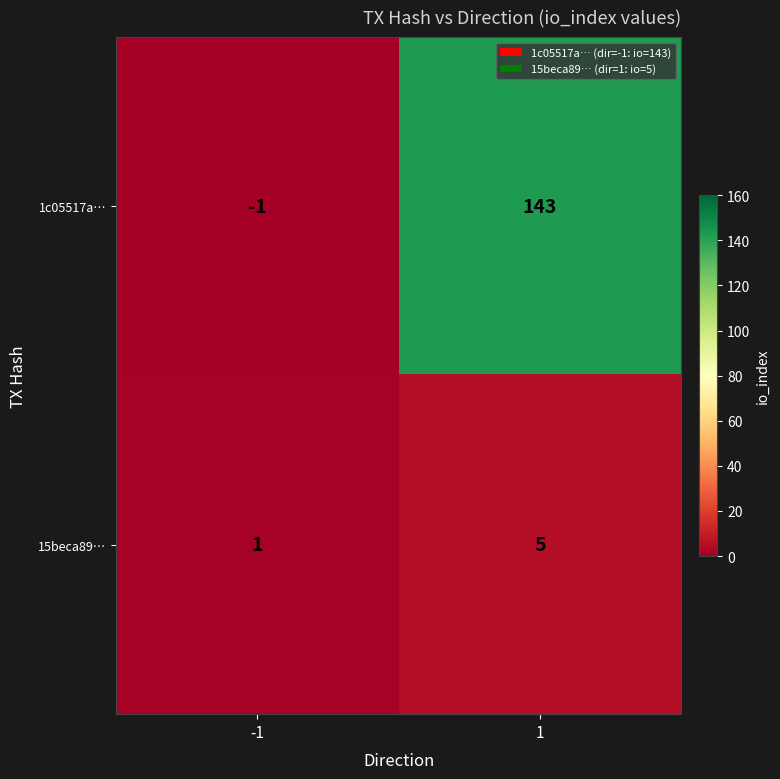

What is the greatest value displayed?

143